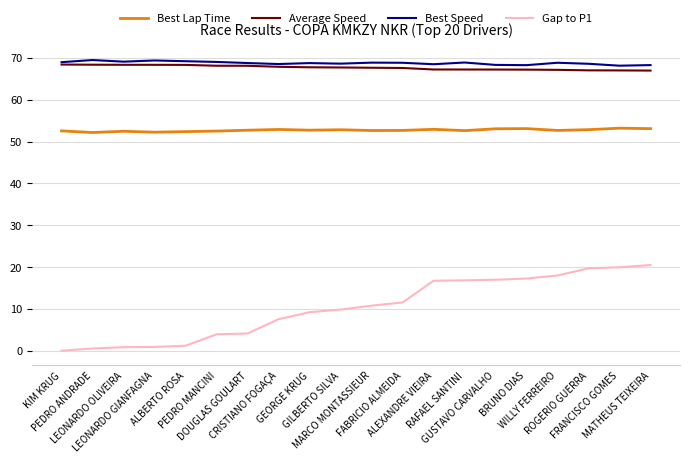

The value of Best Speed at DOUGLAS GOULART is 110.2. True or false?

False